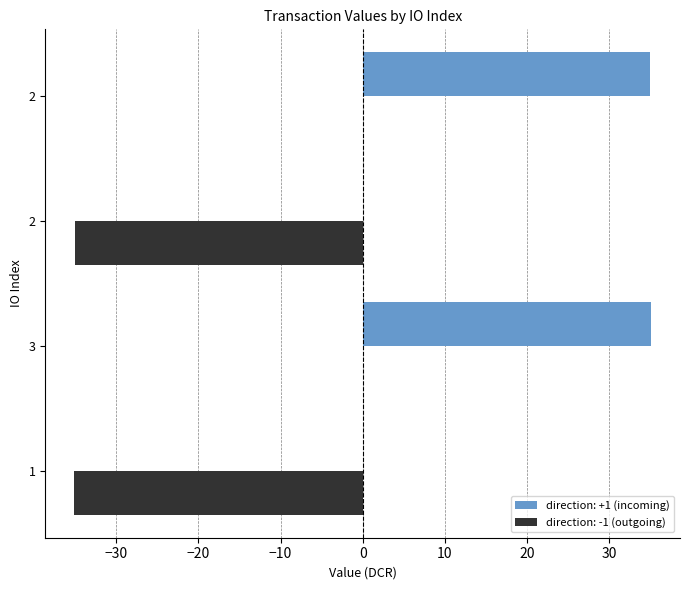

What is the label of the 3rd bar from the right?

3